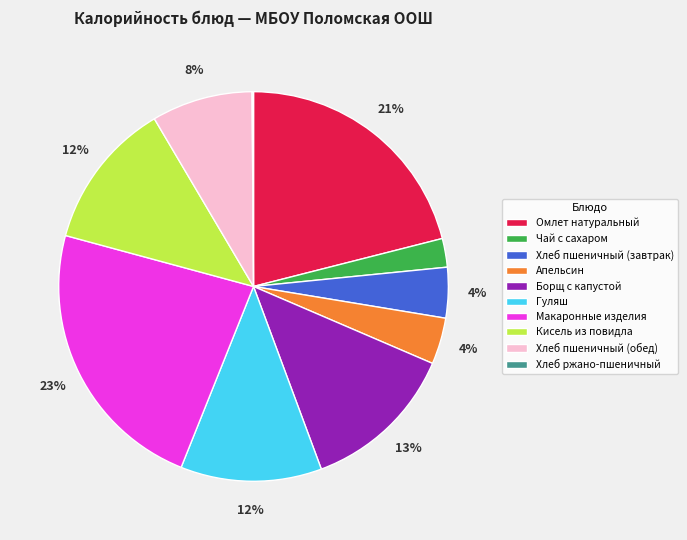

To the nearest percent, what portion does Омлет натуральный represent?

21%